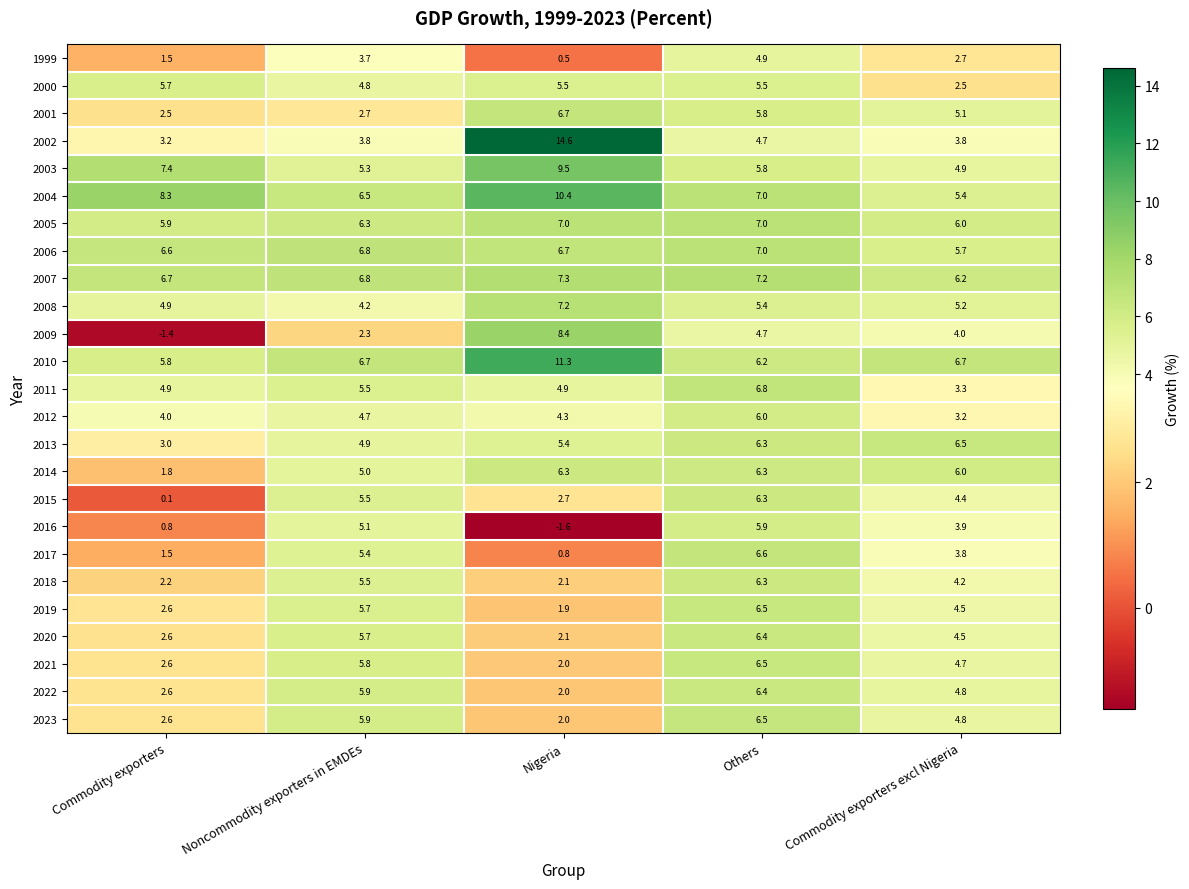

Where does the 2021 series first go above 4?

Noncommodity exporters in EMDEs